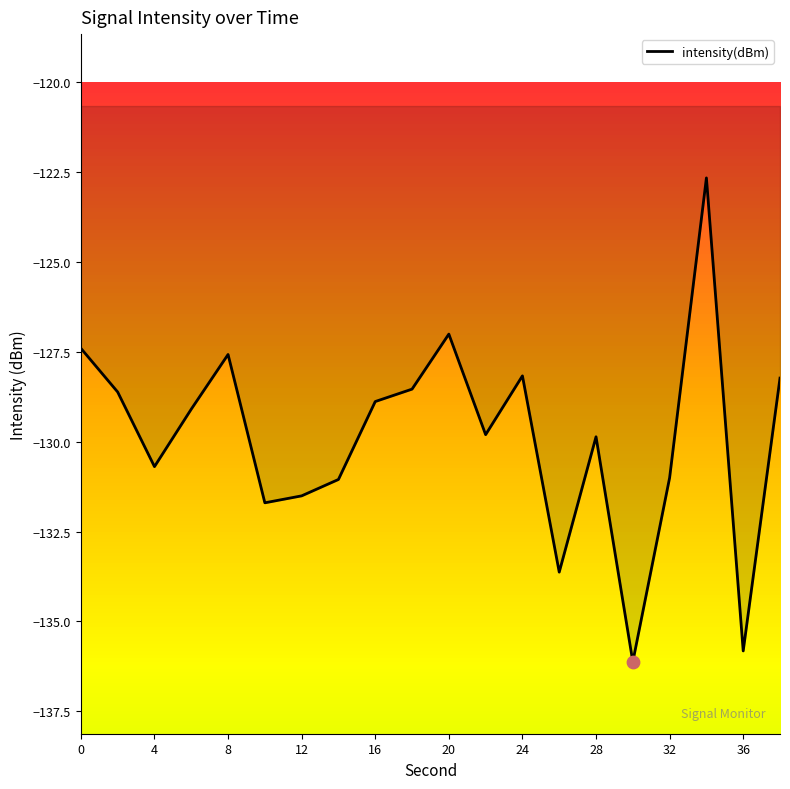

What is the smallest value displayed?

-136.1